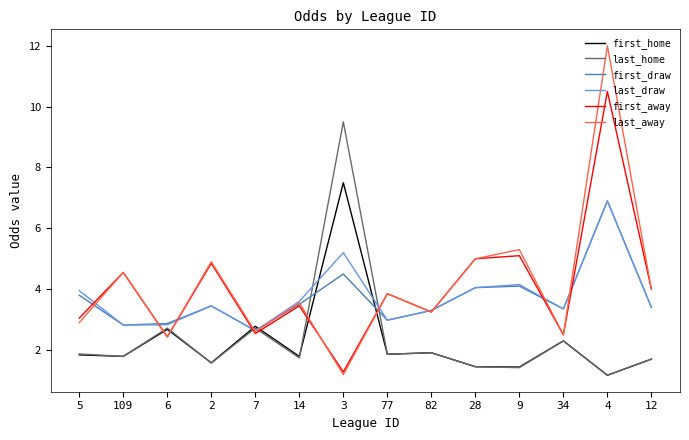

What value does the first_away series have at 12?

4.0